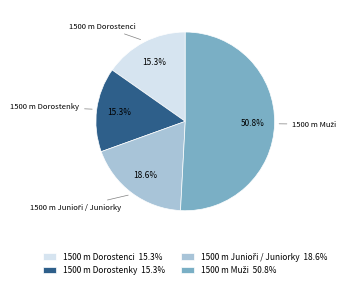

True or false: 1500 m Dorostenky accounts for 4% of the total.

False